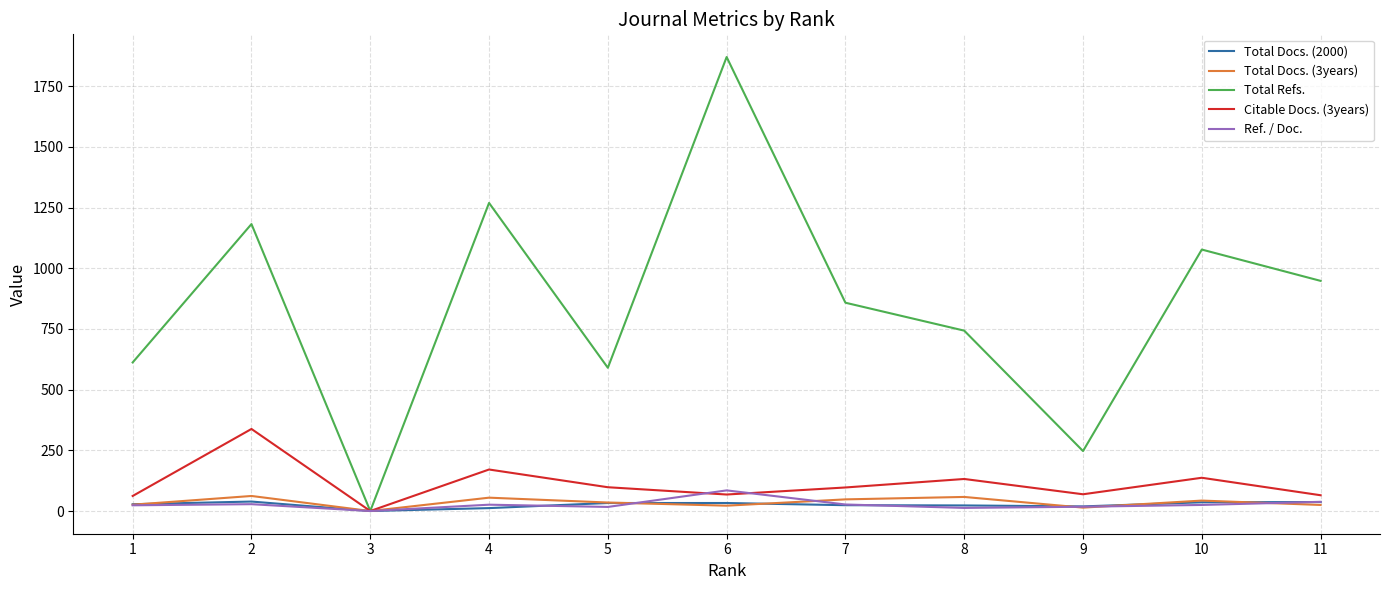

At which category does Total Refs. reach its first local peak?

2